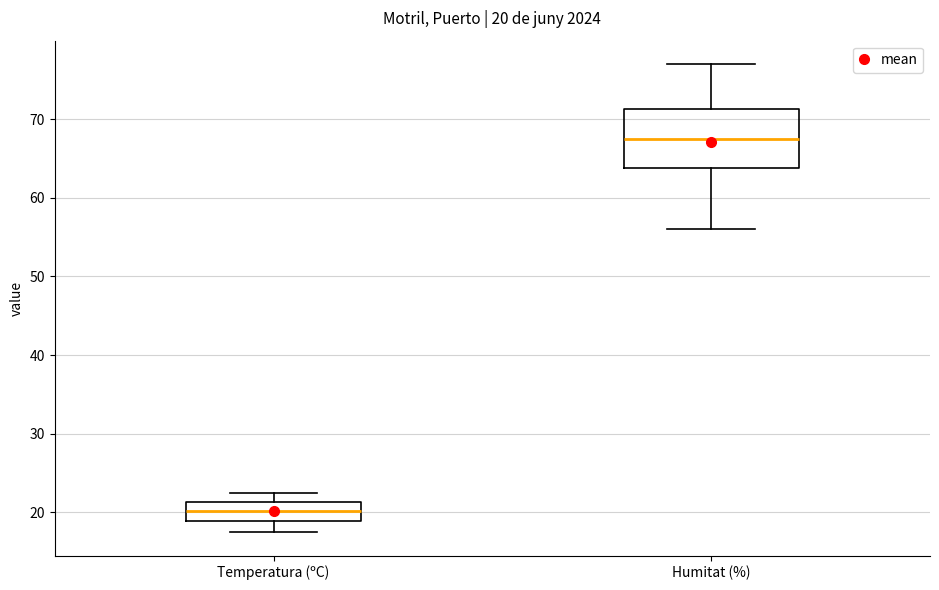

Which box's median line is the highest?

Humitat (%)